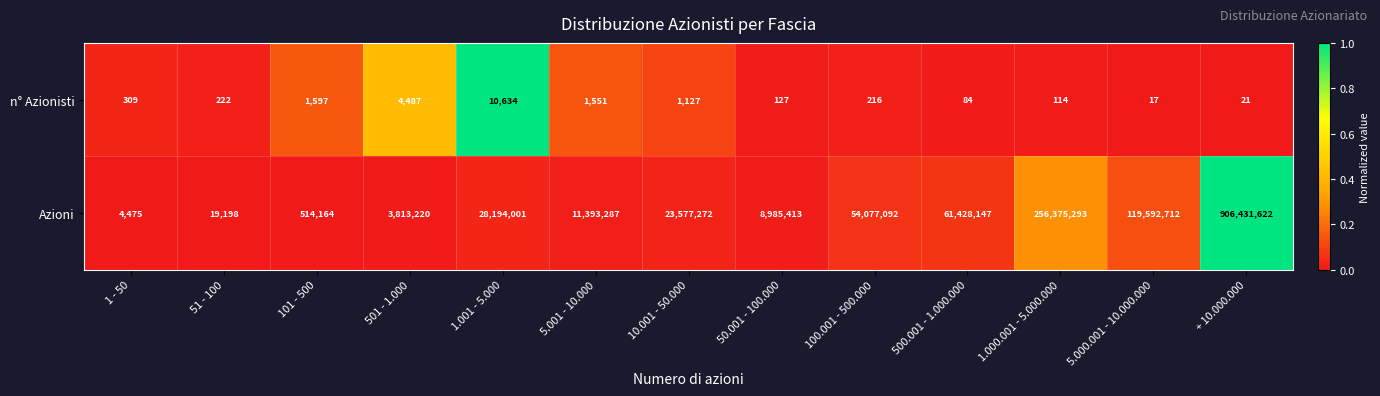

What is the total value across all series at 10.001 - 50.000?

23578399